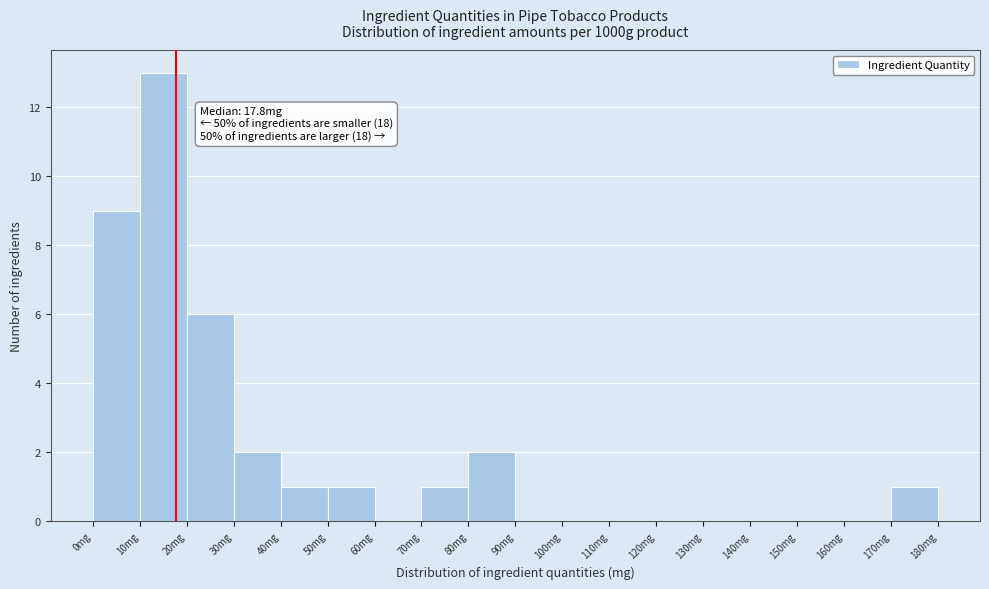

Over which range of the x-axis is the bar tallest?

10 to 20